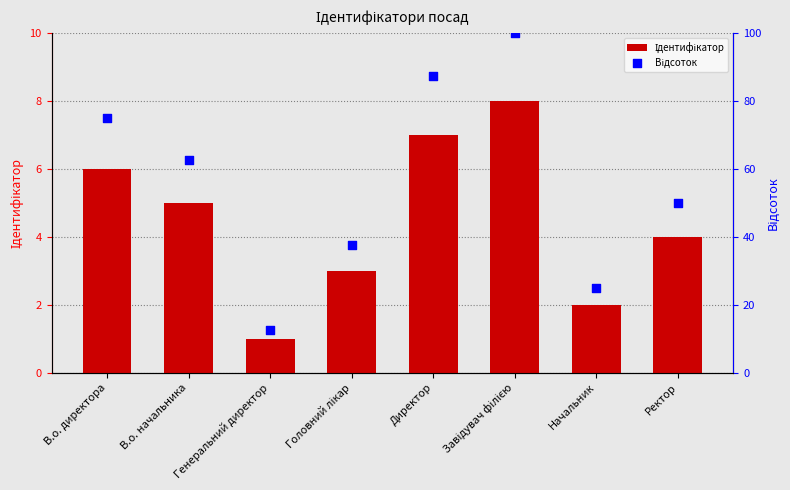

What are all the series names shown in the legend?

Ідентифікатор, Відсоток